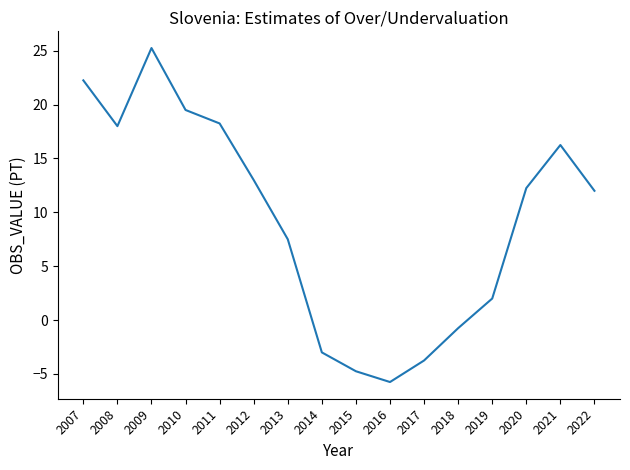

Which category has the lowest value across all series?

2016